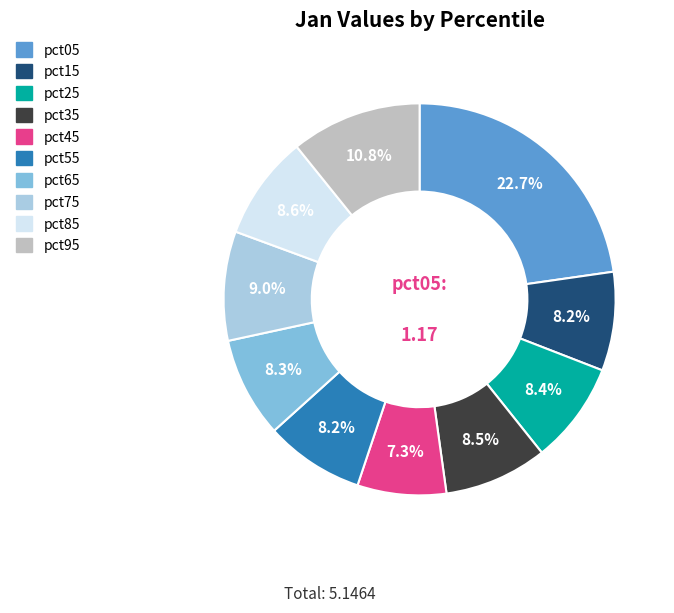

Does pct65 account for over 50% of the chart?

No